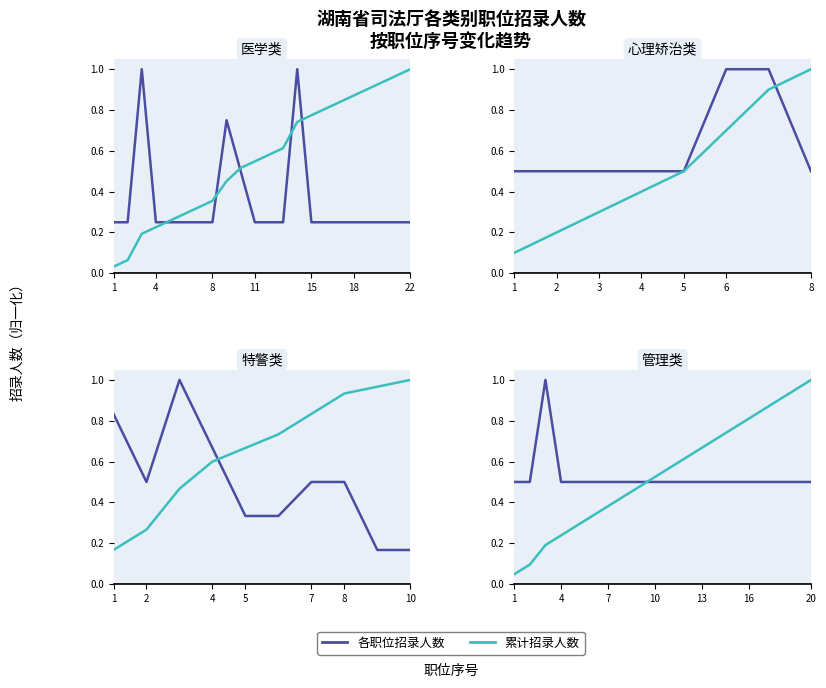

Does the chart display data point markers on the line(s)?

No